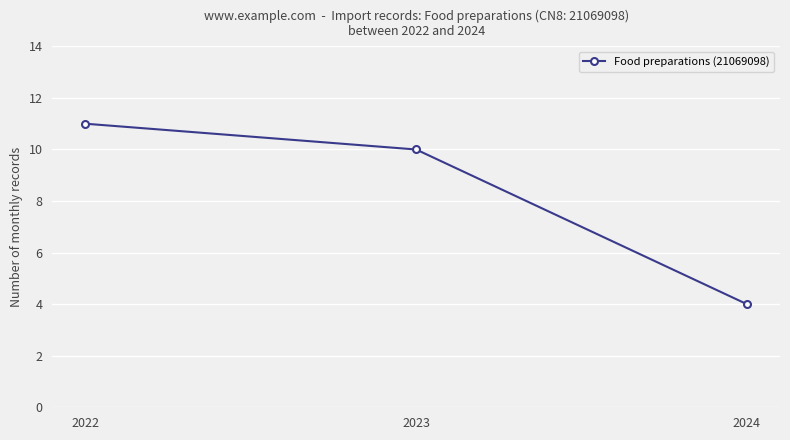

What is the sum of the values at 2024 and 2022?

15